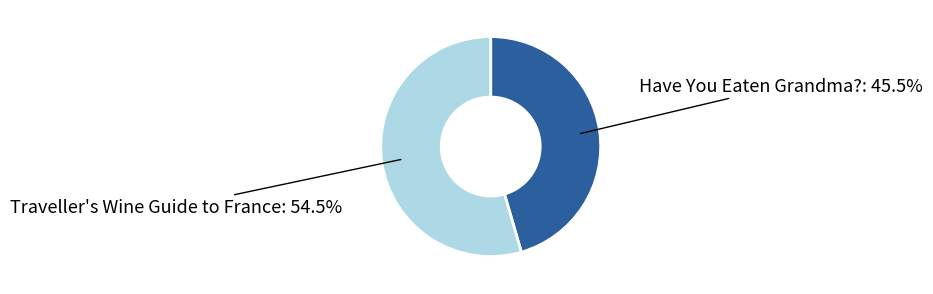

Is there any slice that represents more than half of the pie?

Yes